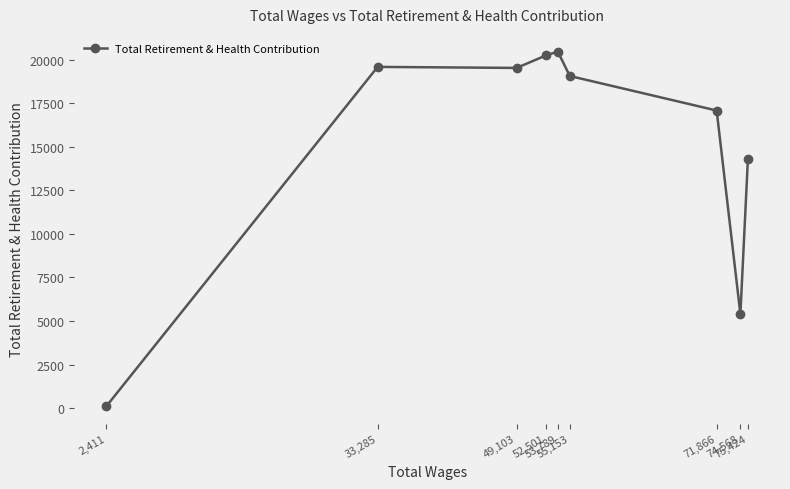

At which category does the data reach its first local peak?

53,789